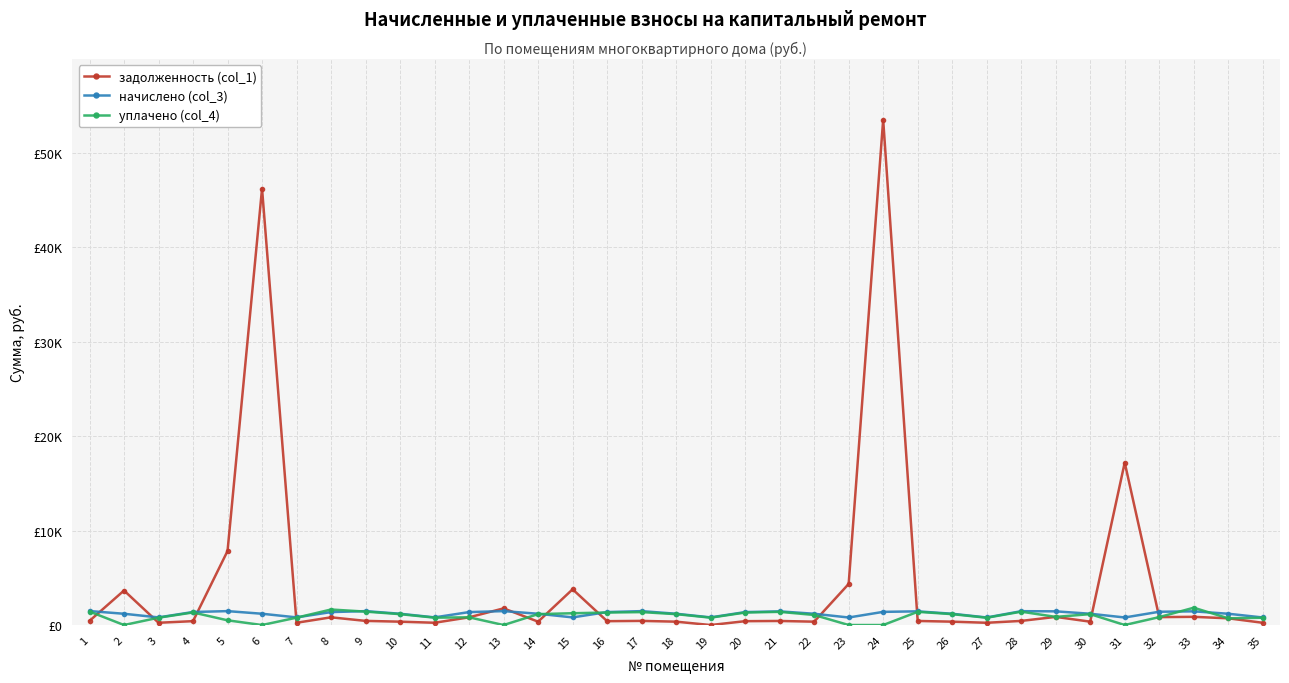

Is this an area chart (filled region under the line)?

No